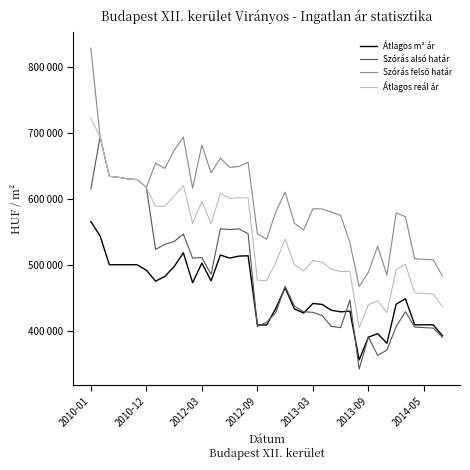

Does the chart display data point markers on the line(s)?

No